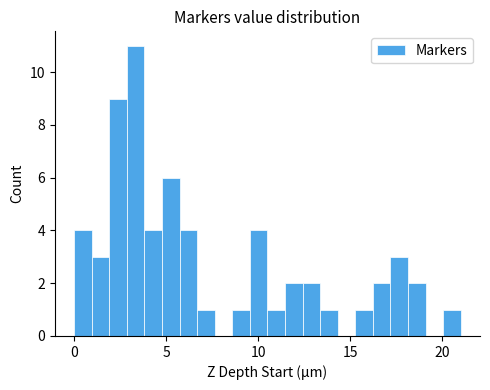

Read against the x-axis, roughly where is the centre of the tallest bar?

3.5